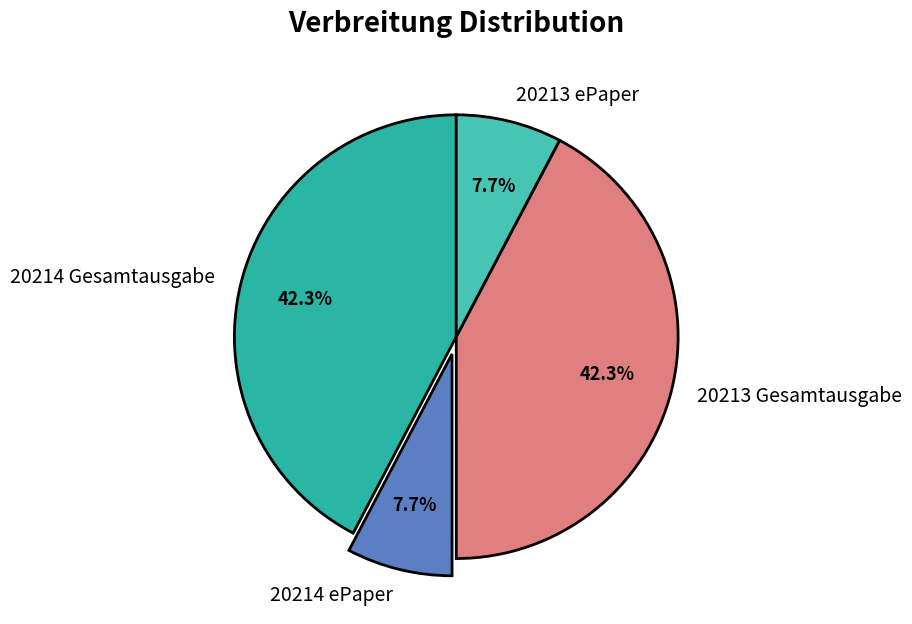

What is the ratio of the value at 20214 Gesamtausgabe to the value at 20213 ePaper?

5.5